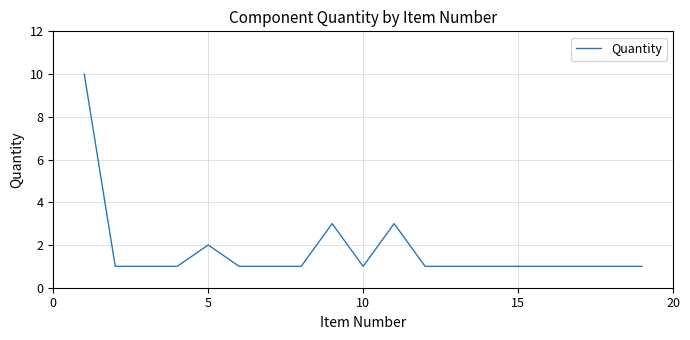

What is the difference between the maximum and minimum values?

9